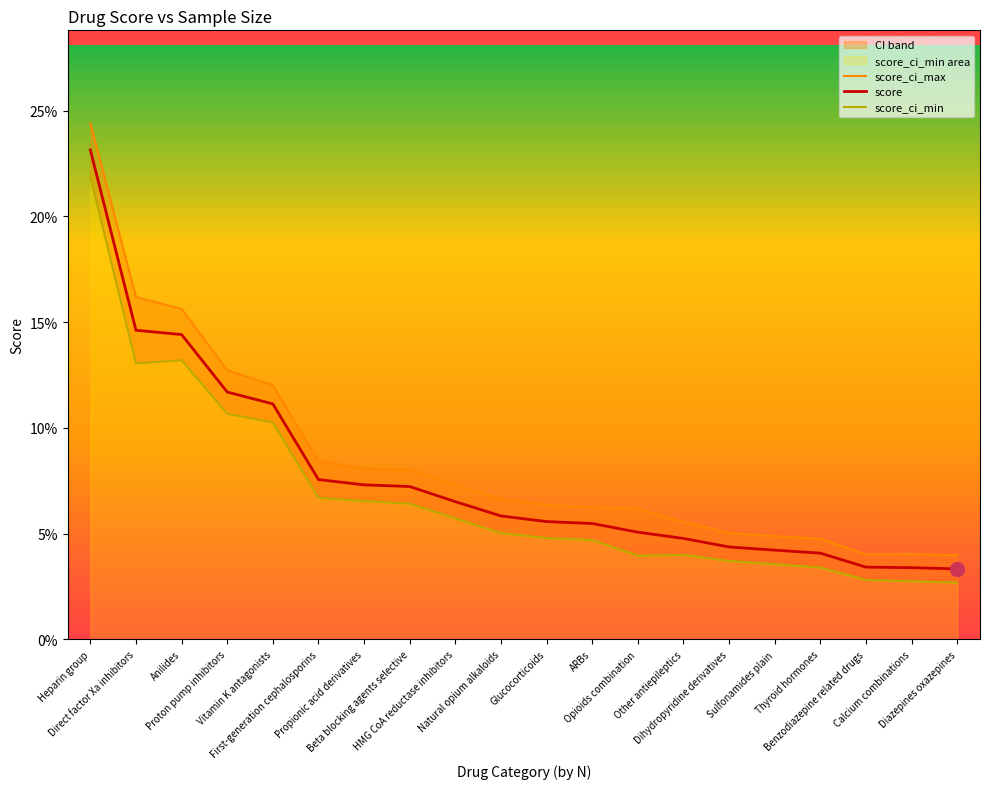

At how many categories does at least one series exceed 0?

20